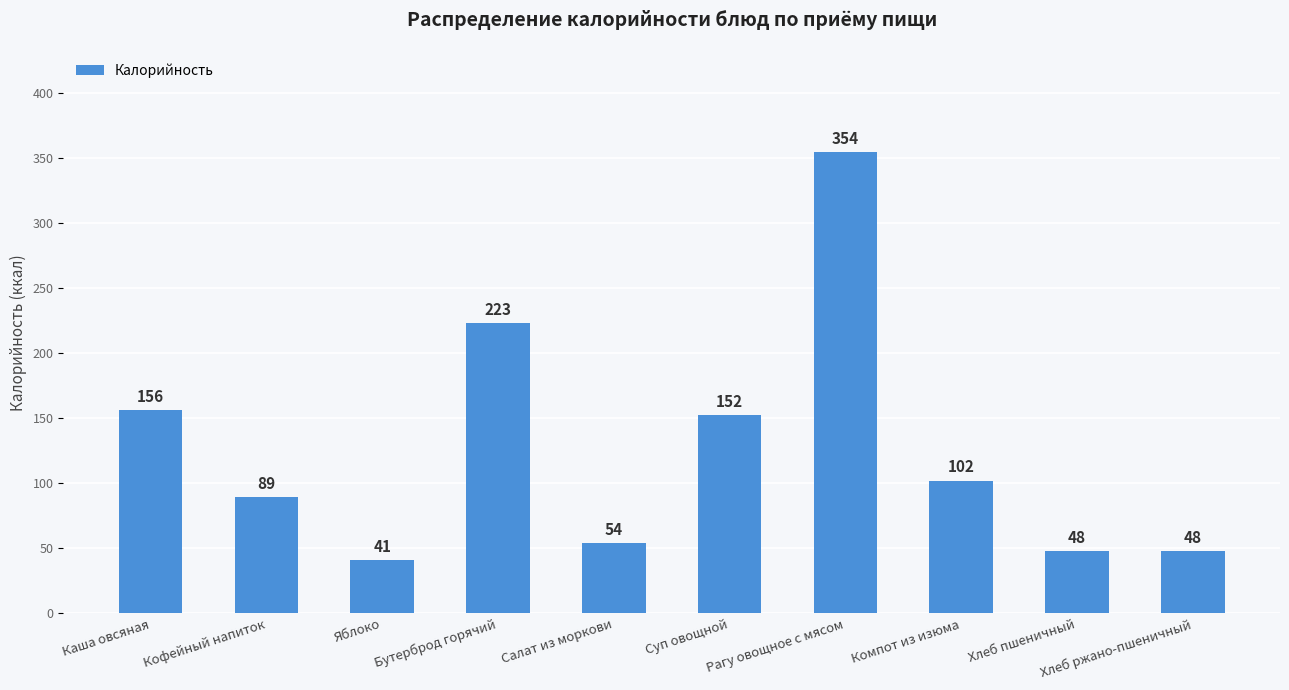

What is the label of the 8th bar from the left?

Компот из изюма